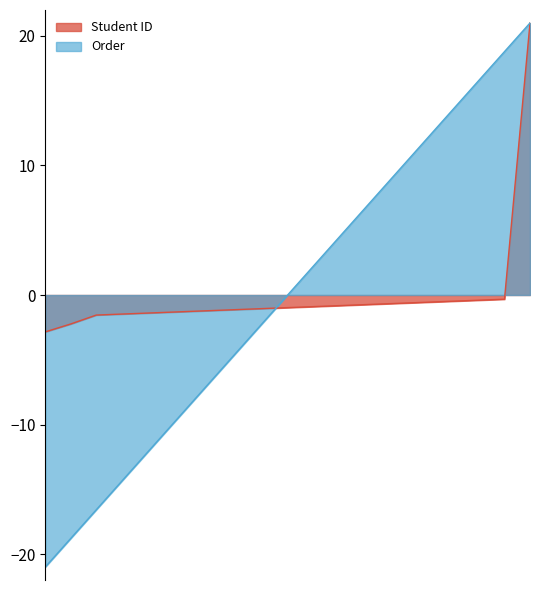

What is the minimum value shown in the chart?

-21.0